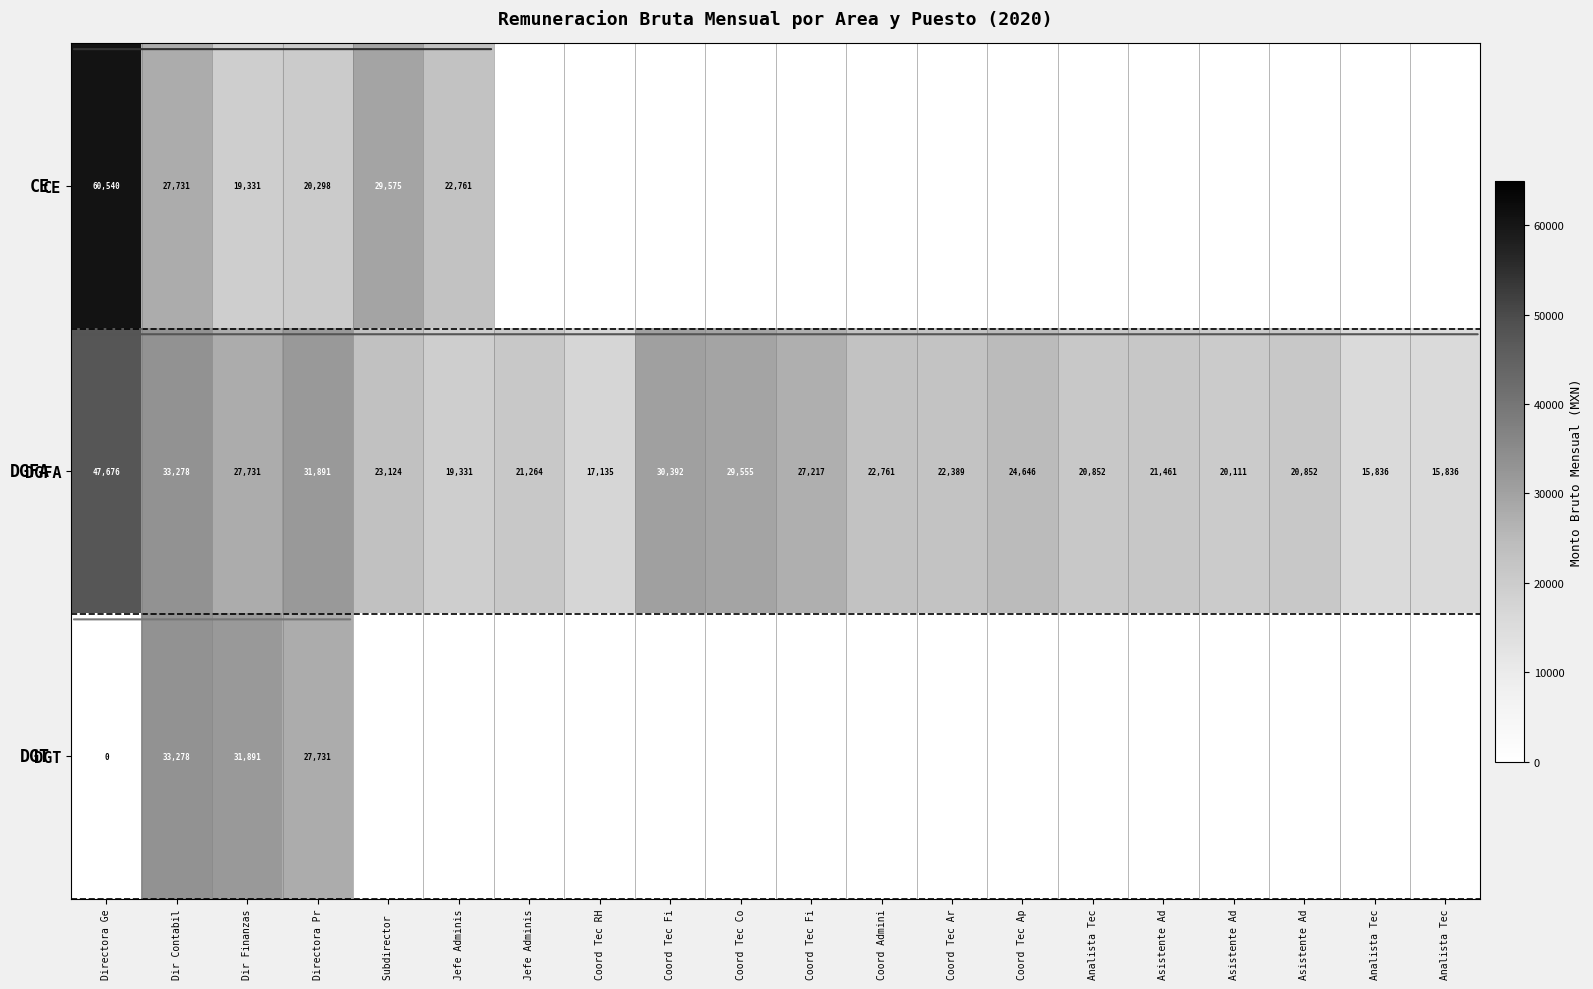

The DGFA series shows 19325.4 at Coord Tec Fi. True or false?

False